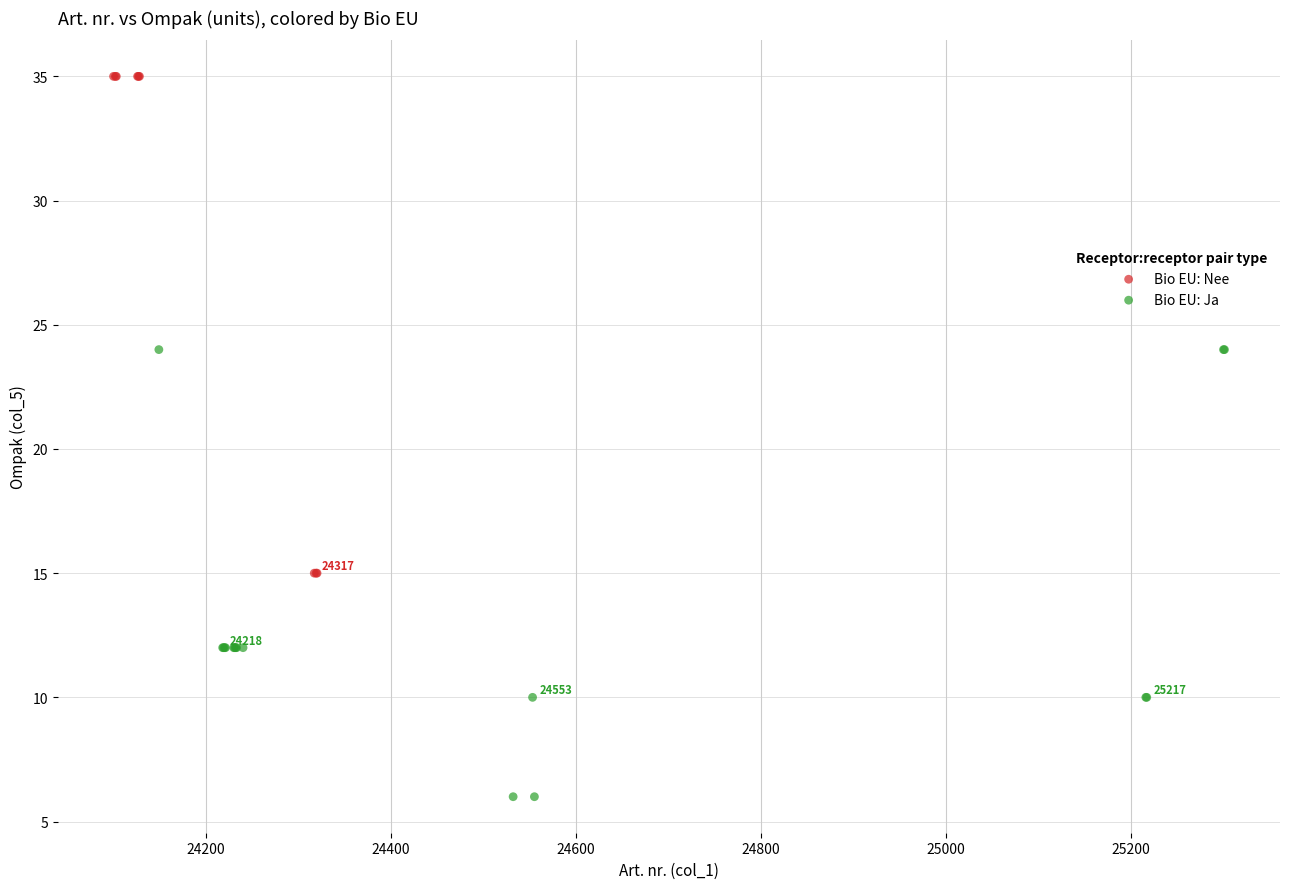

Which series reaches the maximum Y coordinate?

Bio EU: Nee